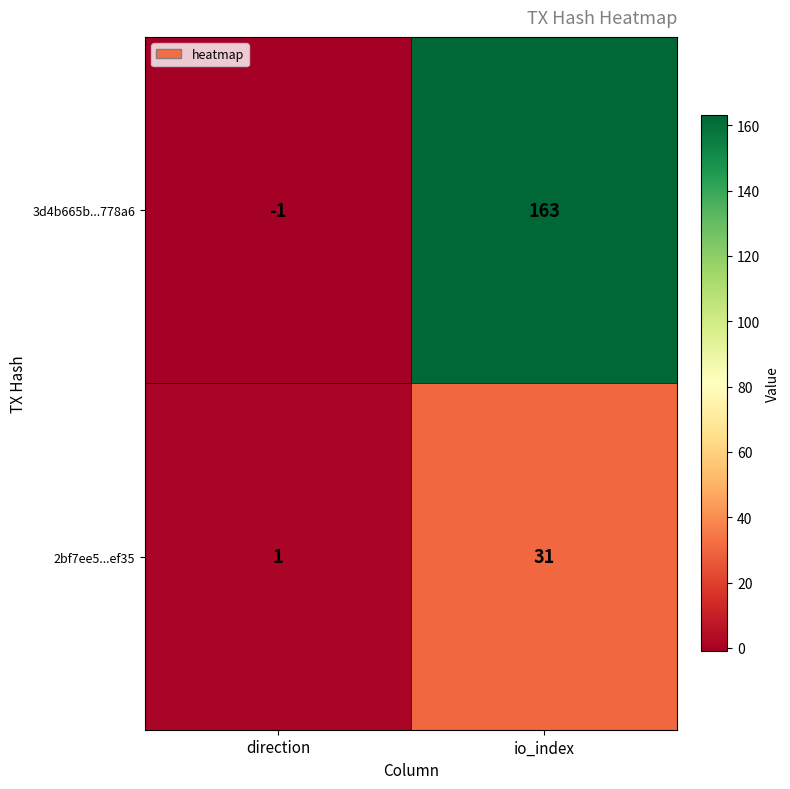

At which label does 3d4b665b...778a6 reach its peak?

io_index